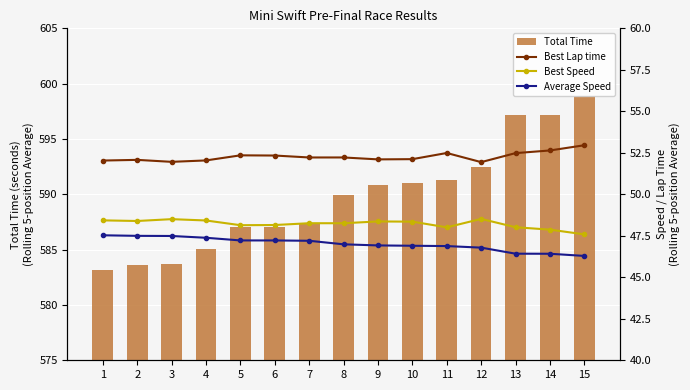

How many series are shown in this chart?

4